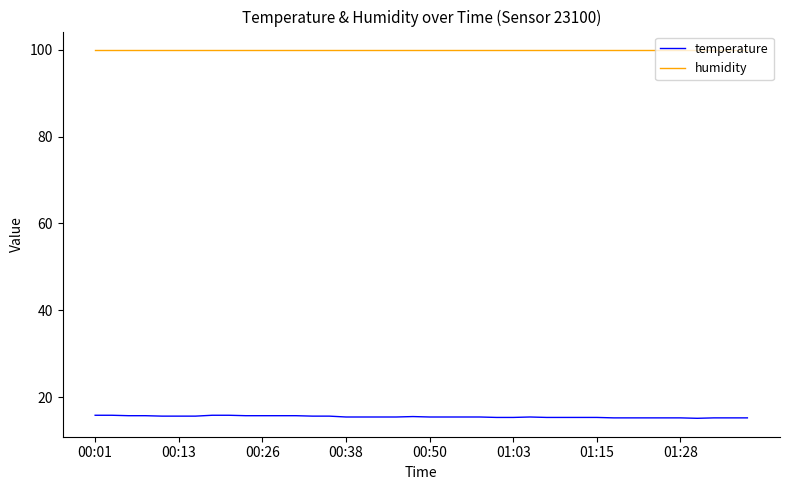

True or false: humidity and temperature intersect in this chart.

False